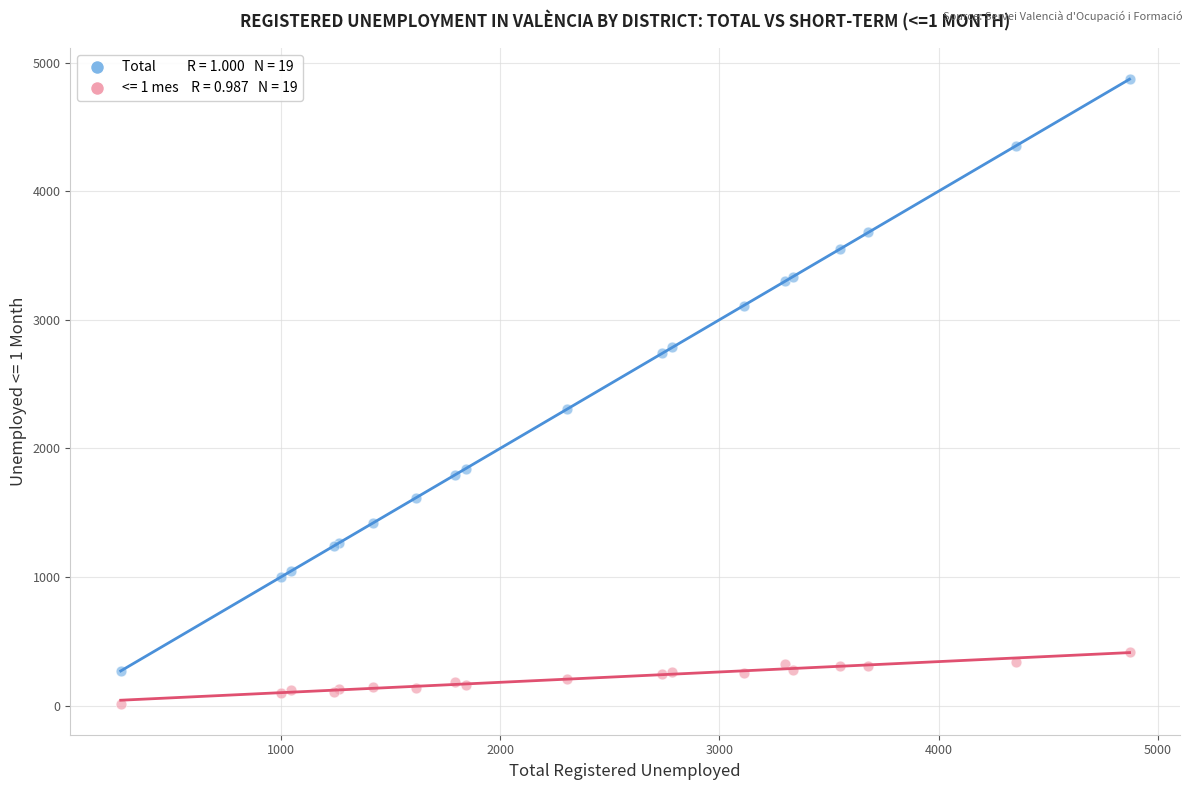

Across all series, what Y value is closest to 2443?

2304